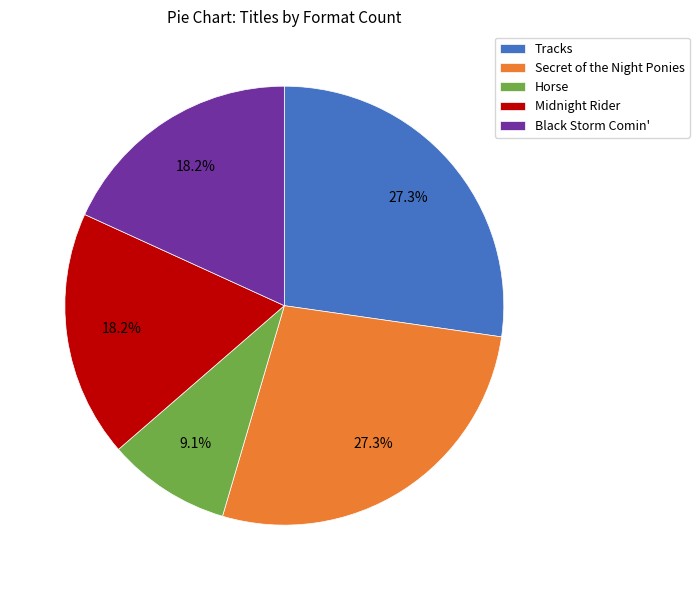

To the nearest percent, what is the average slice percentage?

20%